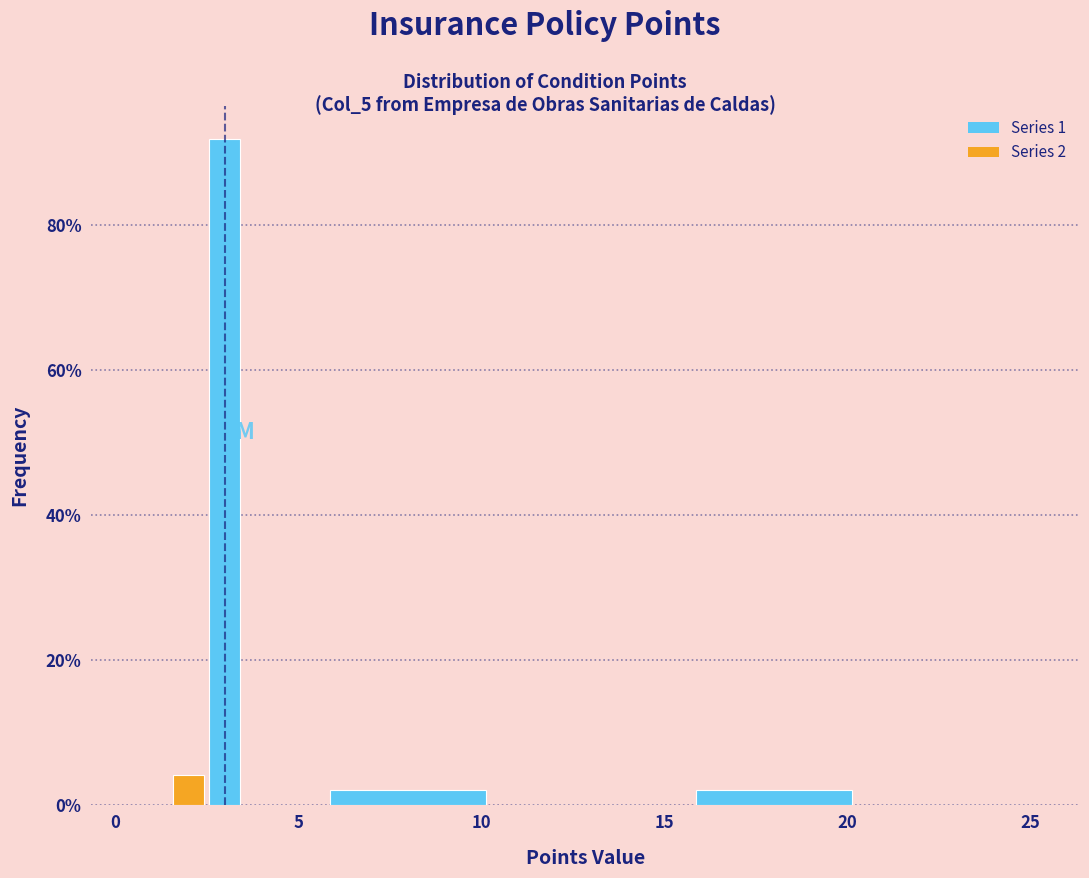

Read against the x-axis, roughly where is the centre of the tallest bar?

3.0